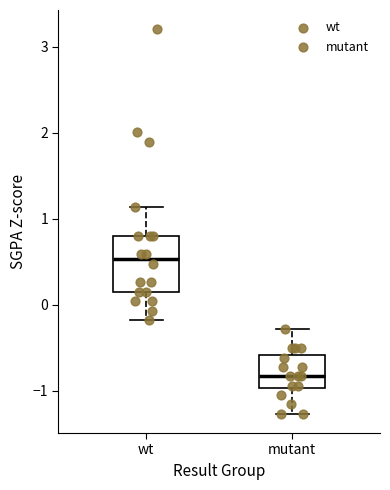

Comparing the boxes themselves (not the whiskers), which one is the tallest?

wt